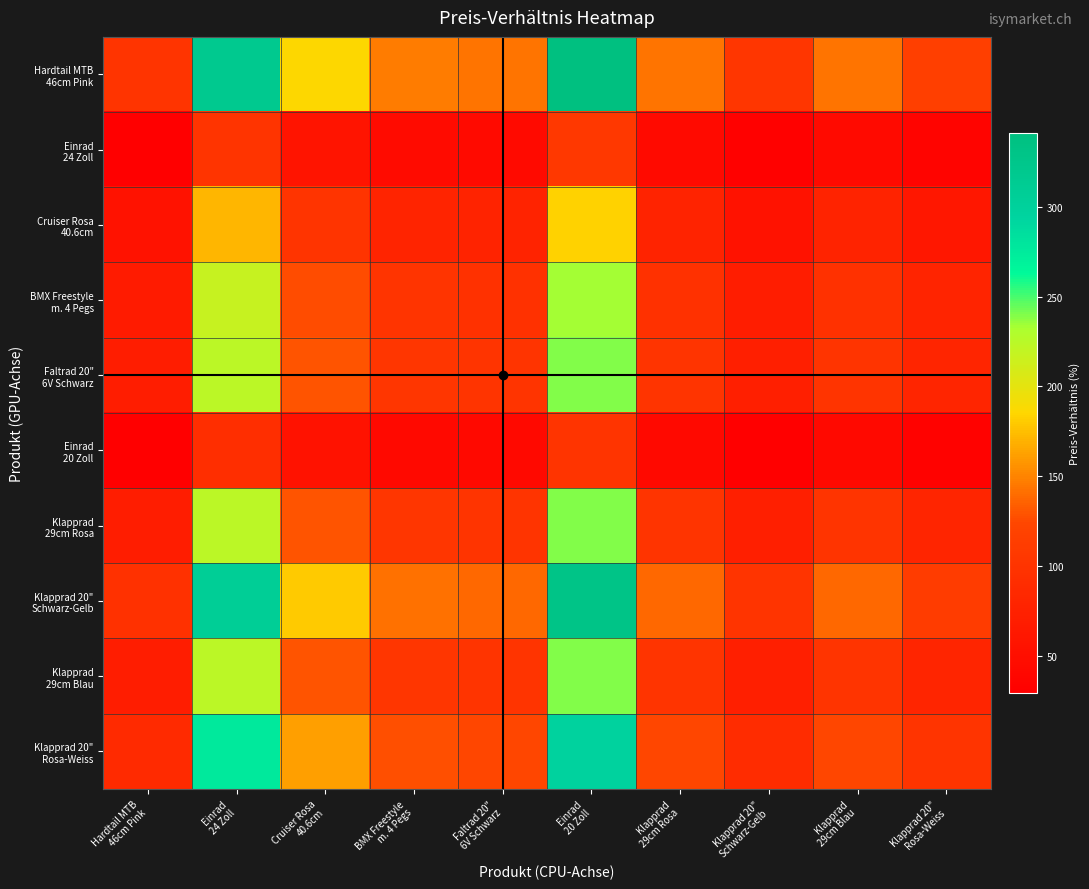

Which has a higher value, Cruiser Rosa
40.6cm or Einrad
24 Zoll?

Einrad
24 Zoll